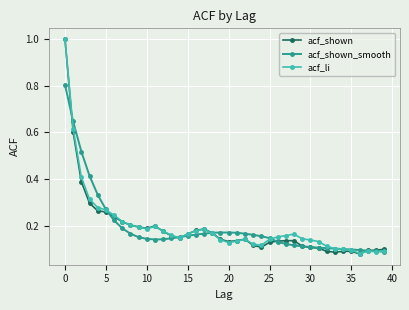

At how many categories does at least one series exceed 0?

40